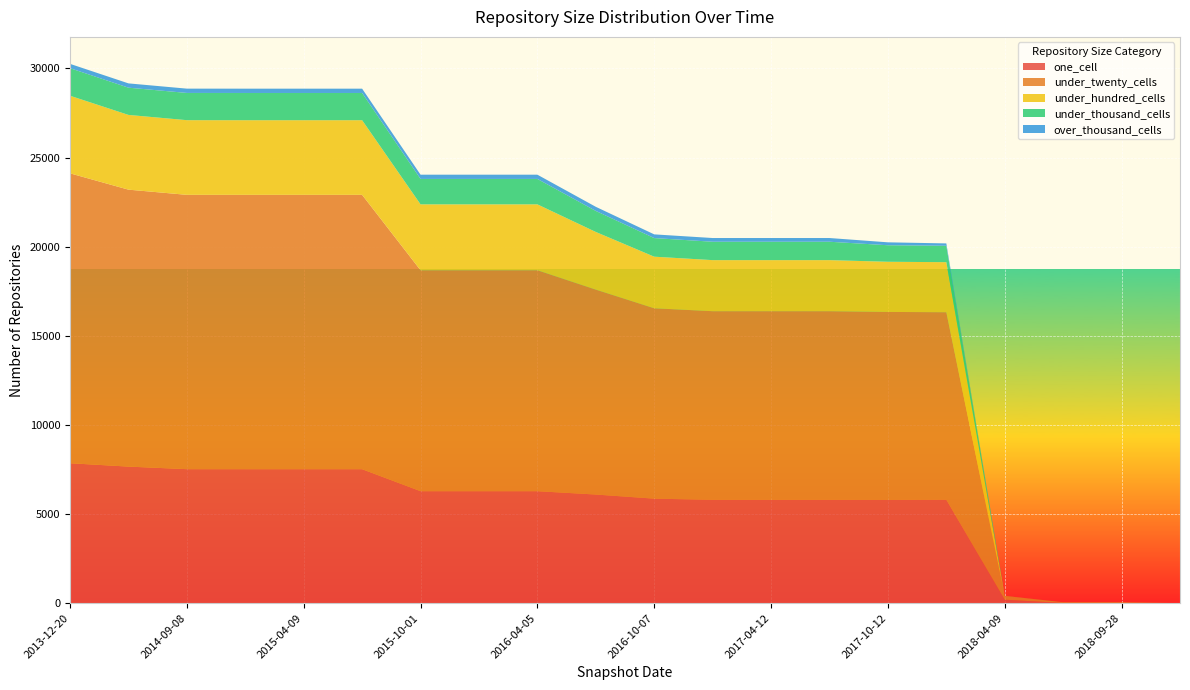

Reading right to left, transcribe all the data shown in this chart.

one_cell: 2019-01-01=5	2018-09-28=15	2018-07-11=15	2018-04-09=200	2017-12-22=5809	2017-10-12=5799	2017-07-24=5803	2017-04-12=5803	2016-12-27=5803	2016-10-07=5868	2016-07-04=6099	2016-04-05=6286	2016-01-04=6286	2015-10-01=6286	2015-07-03=7521	2015-04-09=7521	2015-01-19=7521	2014-09-08=7522	2014-03-28=7666	2013-12-20=7855
under_twenty_cells: 2019-01-01=1	2018-09-28=44	2018-07-11=44	2018-04-09=203	2017-12-22=10516	2017-10-12=10543	2017-07-24=10580	2017-04-12=10580	2016-12-27=10580	2016-10-07=10679	2016-07-04=11495	2016-04-05=12394	2016-01-04=12394	2015-10-01=12394	2015-07-03=15389	2015-04-09=15389	2015-01-19=15389	2014-09-08=15389	2014-03-28=15536	2013-12-20=16262
under_hundred_cells: 2019-01-01=0	2018-09-28=0	2018-07-11=0	2018-04-09=9	2017-12-22=2808	2017-10-12=2814	2017-07-24=2865	2017-04-12=2865	2016-12-27=2865	2016-10-07=2894	2016-07-04=3234	2016-04-05=3697	2016-01-04=3697	2015-10-01=3697	2015-07-03=4187	2015-04-09=4187	2015-01-19=4187	2014-09-08=4188	2014-03-28=4192	2013-12-20=4353
under_thousand_cells: 2019-01-01=0	2018-09-28=0	2018-07-11=0	2018-04-09=2	2017-12-22=921	2017-10-12=927	2017-07-24=1032	2017-04-12=1032	2016-12-27=1032	2016-10-07=1044	2016-07-04=1180	2016-04-05=1426	2016-01-04=1426	2015-10-01=1426	2015-07-03=1528	2015-04-09=1528	2015-01-19=1528	2014-09-08=1528	2014-03-28=1528	2013-12-20=1546
over_thousand_cells: 2019-01-01=0	2018-09-28=0	2018-07-11=0	2018-04-09=0	2017-12-22=132	2017-10-12=164	2017-07-24=208	2017-04-12=208	2016-12-27=208	2016-10-07=208	2016-07-04=231	2016-04-05=238	2016-01-04=238	2015-10-01=238	2015-07-03=241	2015-04-09=241	2015-01-19=241	2014-09-08=241	2014-03-28=241	2013-12-20=242